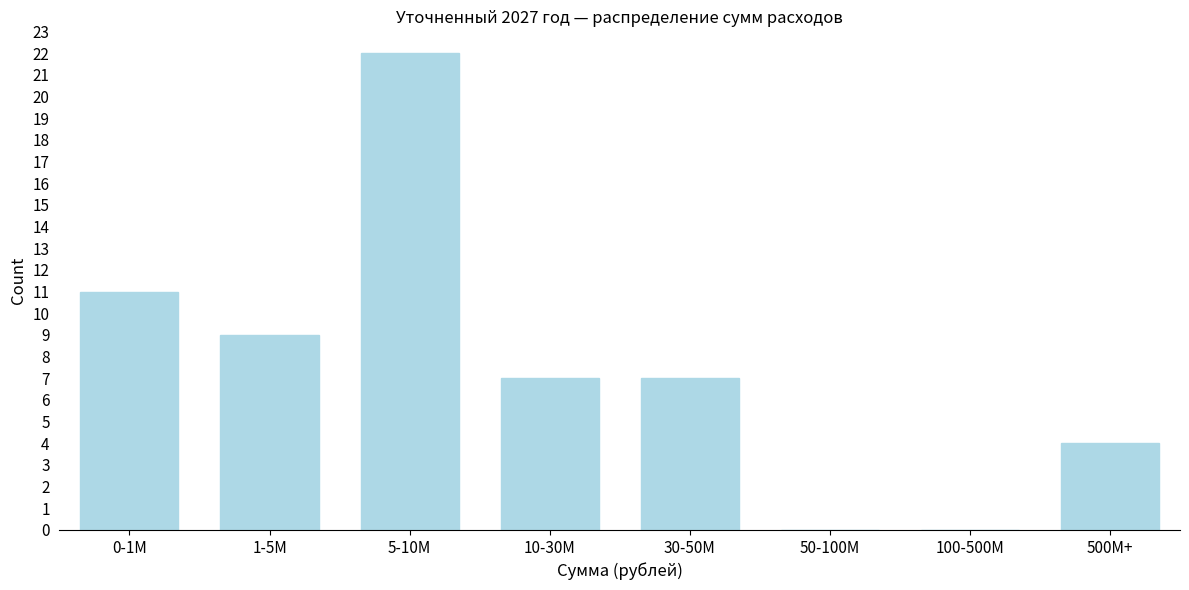

Reading left to right, extract all data points from this chart.

0-1M=11	1-5M=9	5-10M=22	10-30M=7	30-50M=7	50-100M=0	100-500M=0	500M+=4